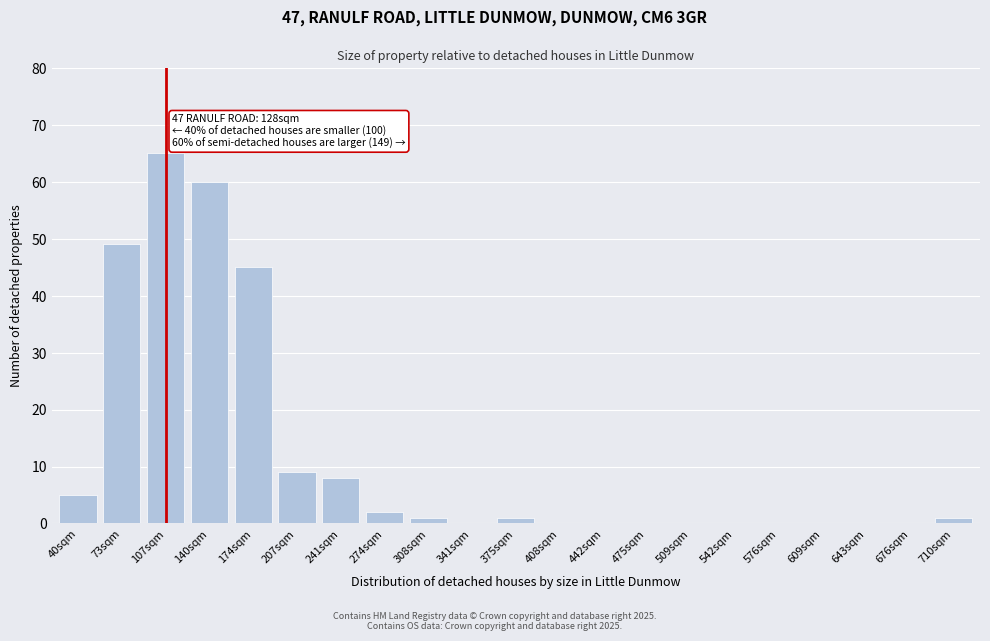

Reading left to right, what are all the values shown in this chart?

40sqm=5	73sqm=49	107sqm=65	140sqm=60	174sqm=45	207sqm=9	241sqm=8	274sqm=2	308sqm=1	341sqm=0	375sqm=1	408sqm=0	442sqm=0	475sqm=0	509sqm=0	542sqm=0	576sqm=0	609sqm=0	643sqm=0	676sqm=0	710sqm=1